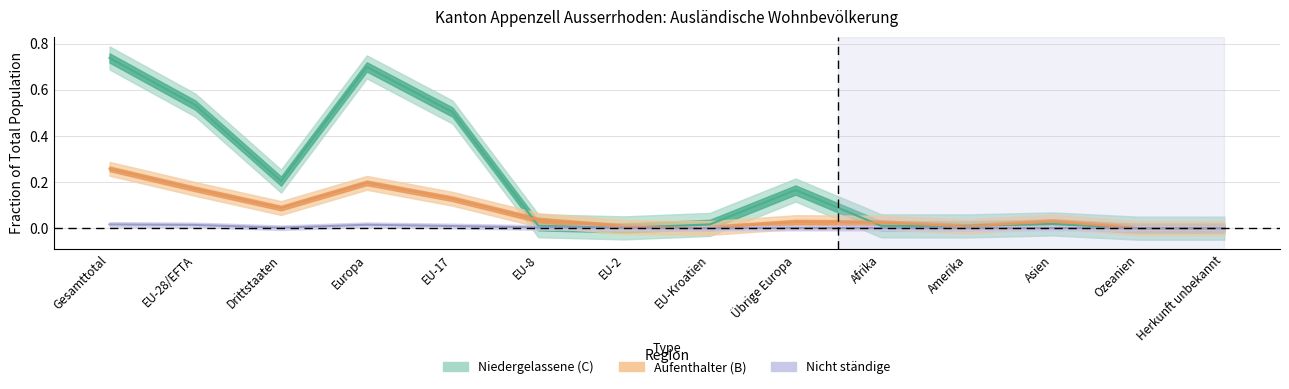

Rank the series at Asien from lowest to highest value.

Nicht ständige, Niedergelassene (C), Aufenthalter (B)